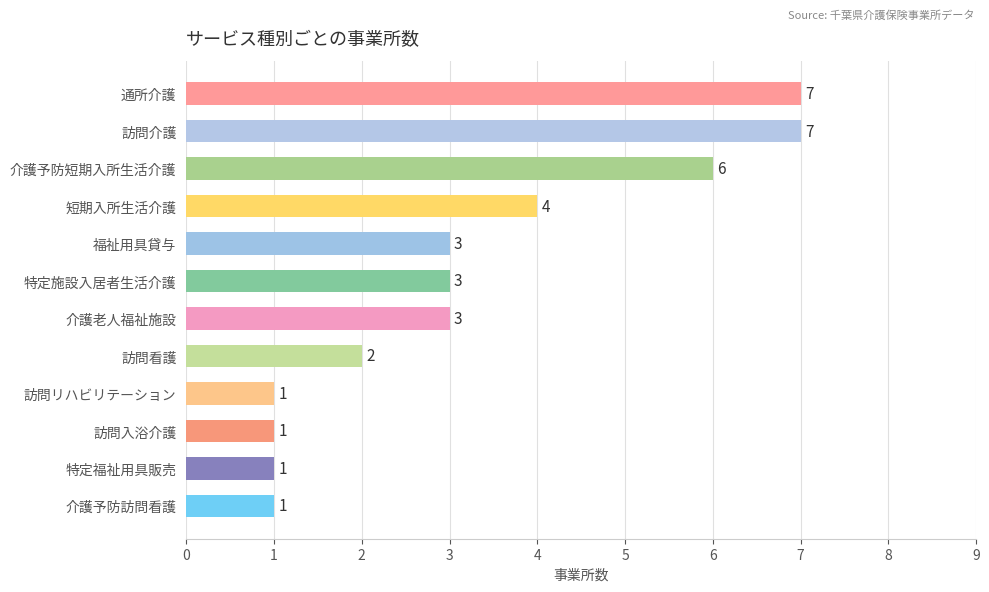

Count the values in the range 1 to 6.

10